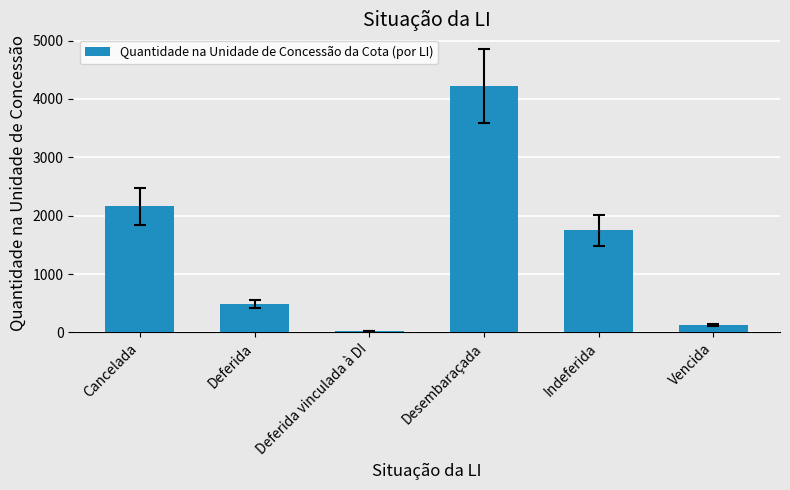

Rank the categories by value from highest to lowest.

Desembaraçada, Cancelada, Indeferida, Deferida, Vencida, Deferida vinculada à DI